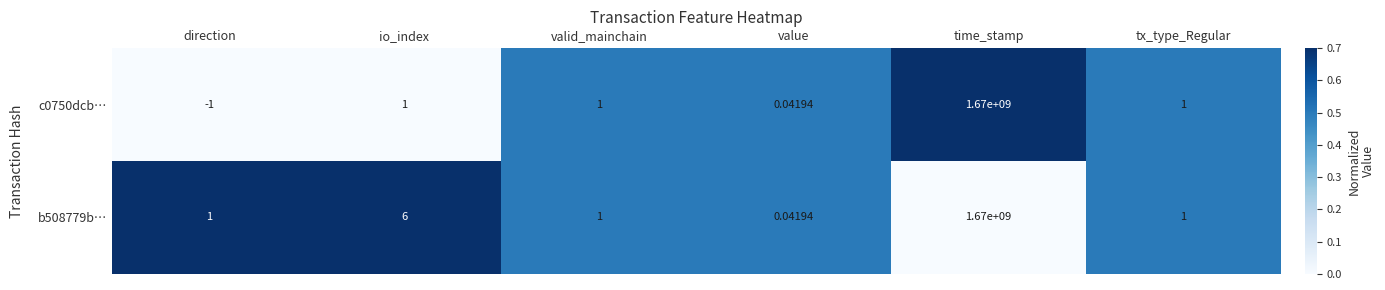

How many data points does each series have?

6